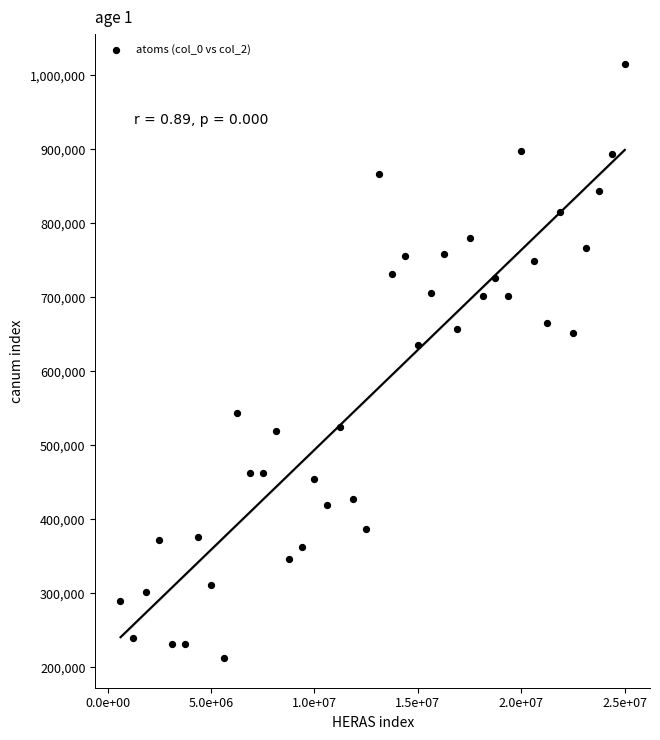

What Y value in the scatter plot is closest to 614095?

636020.1